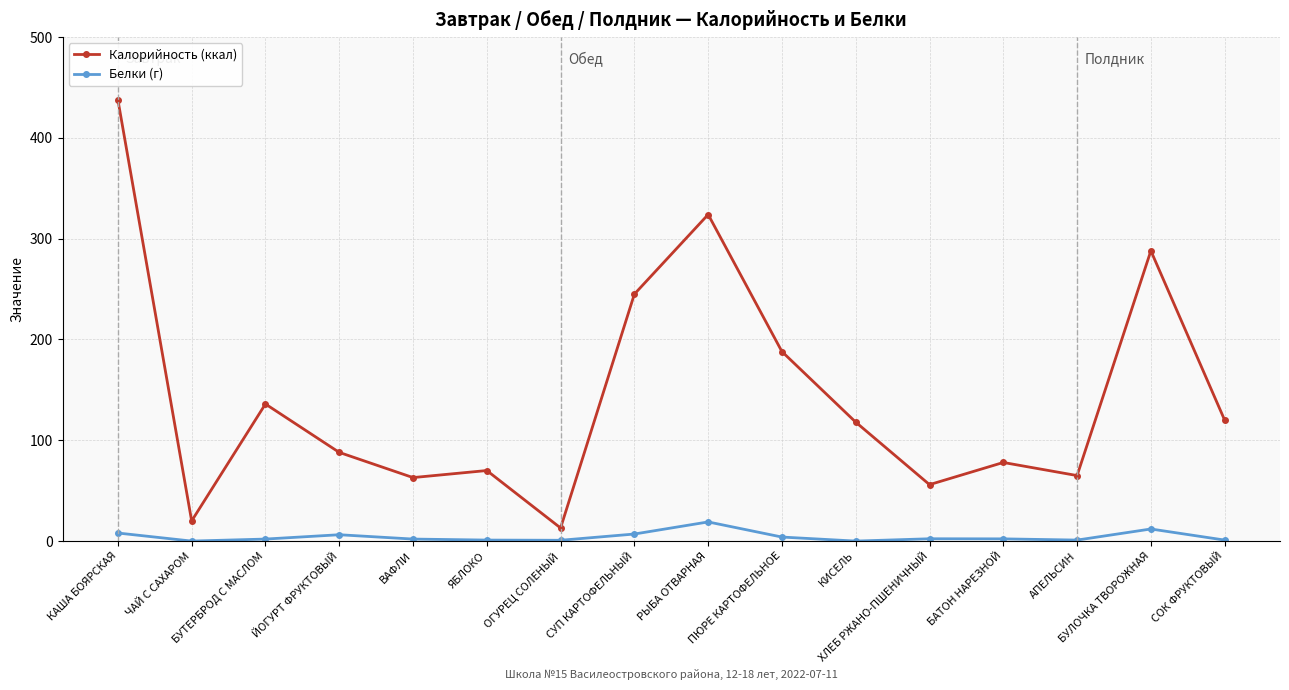

Does the chart have visible grid lines?

Yes